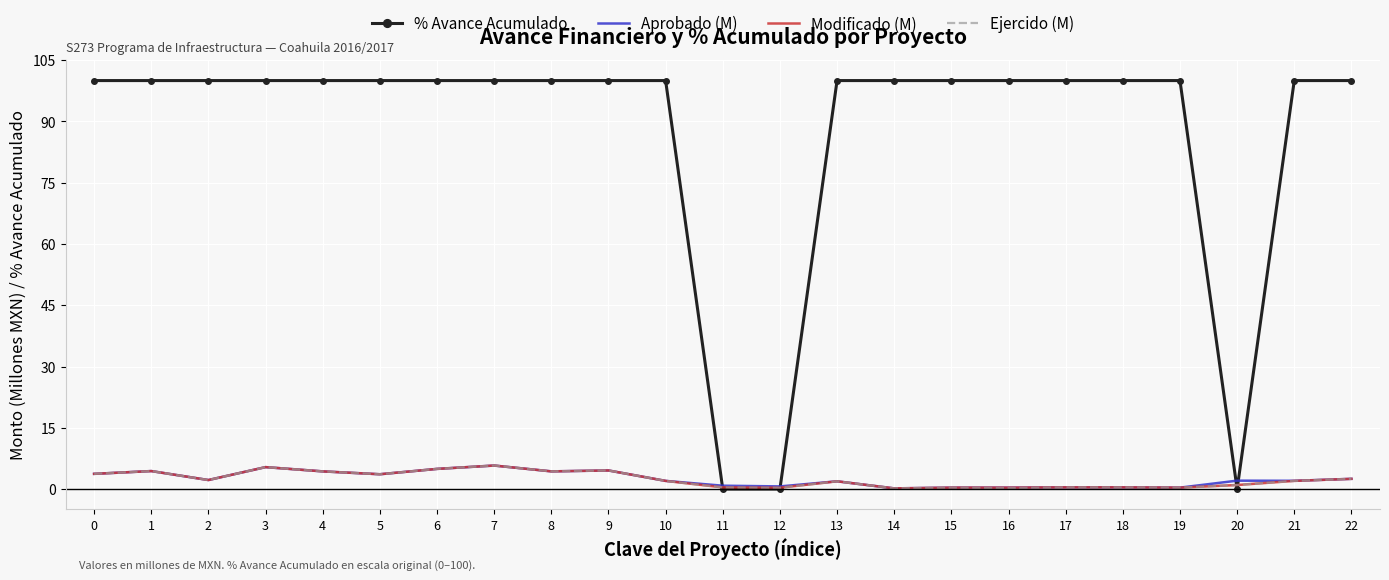

Is the value of Ejercido (M) at 3 greater than the value of % Avance Acumulado at 17?

No